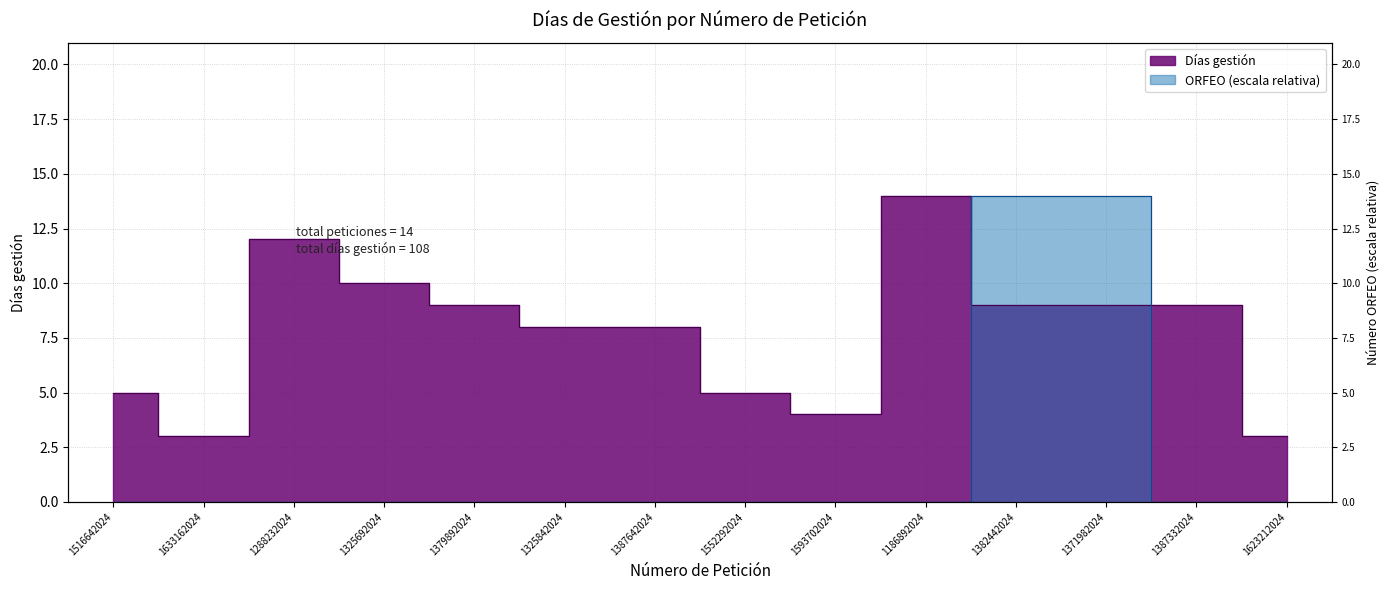

True or false: Días gestión has a value of 9.0 at 1387332024.

True